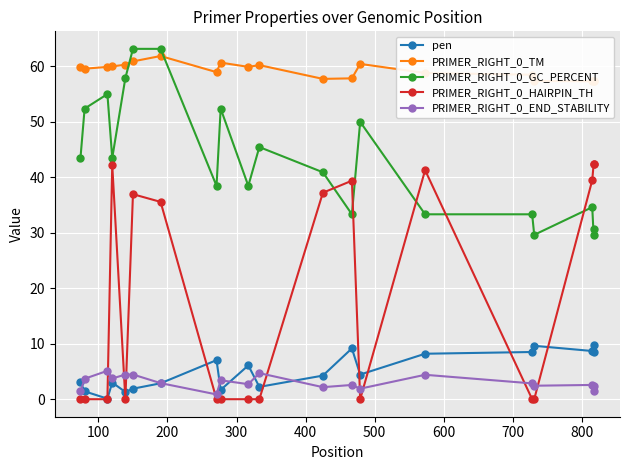

How many lines are shown in the chart?

5